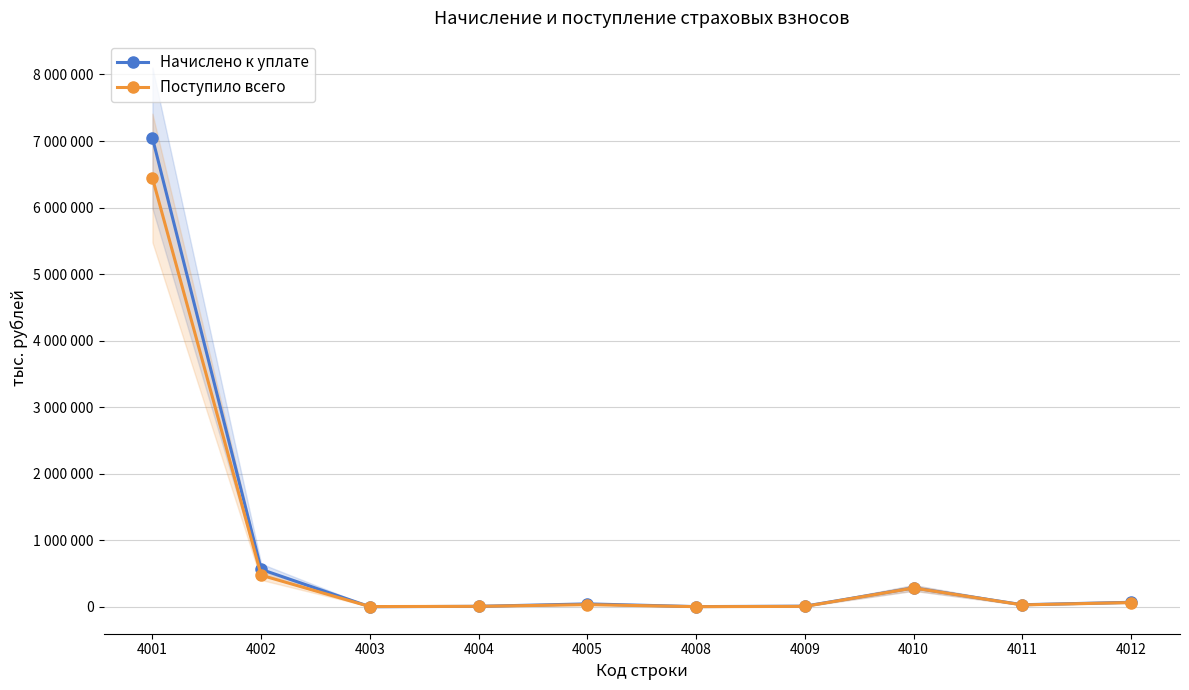

In Поступило всего, how many points are lower than both neighbors (excluding endpoints)?

3